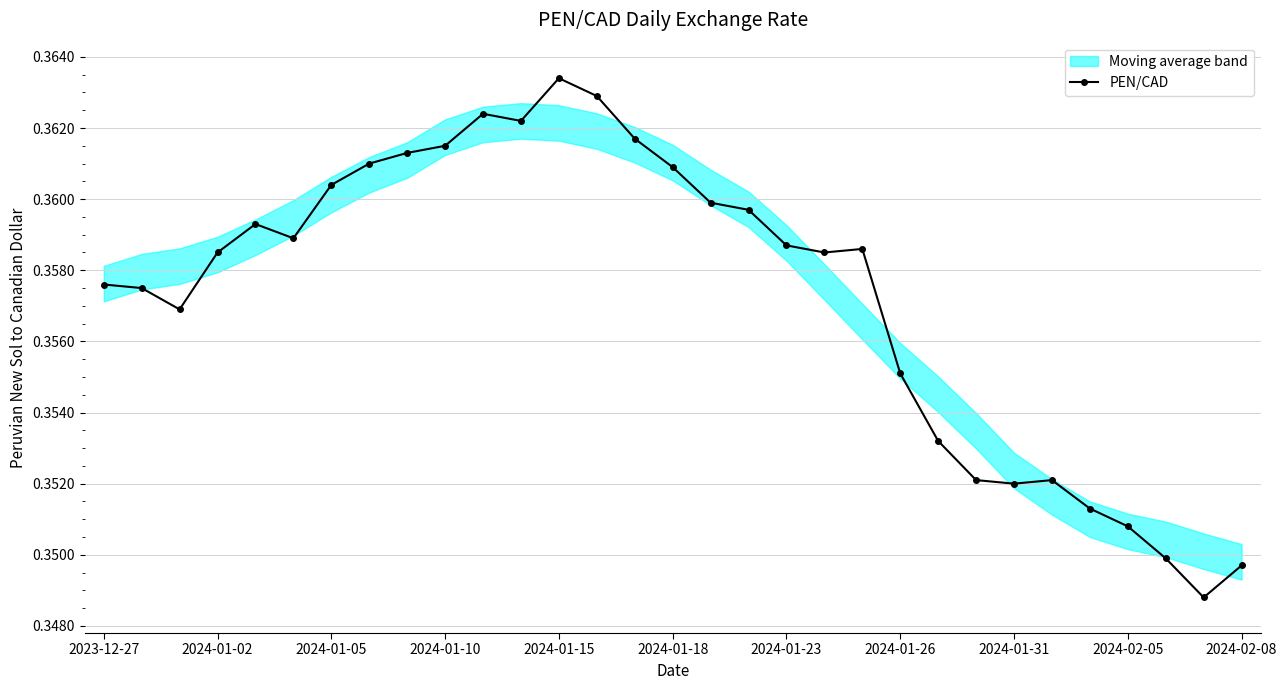

What is the smallest value displayed?

0.3